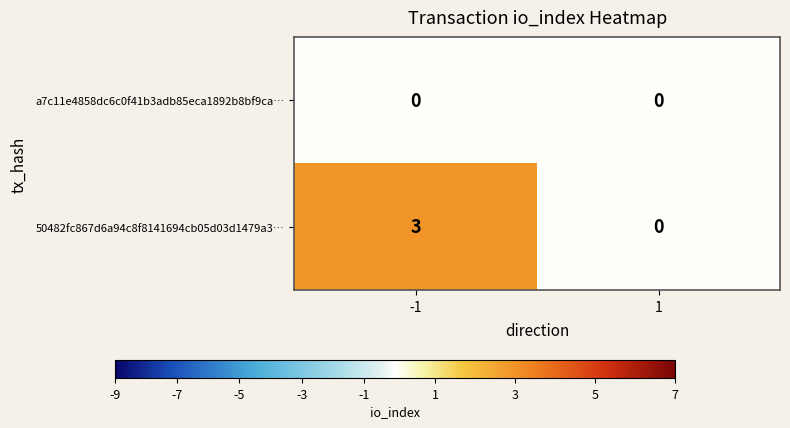

What is the difference between the 50482fc867d6a94c8f8141694cb05d03d1479a3… values at 1 and -1?

3